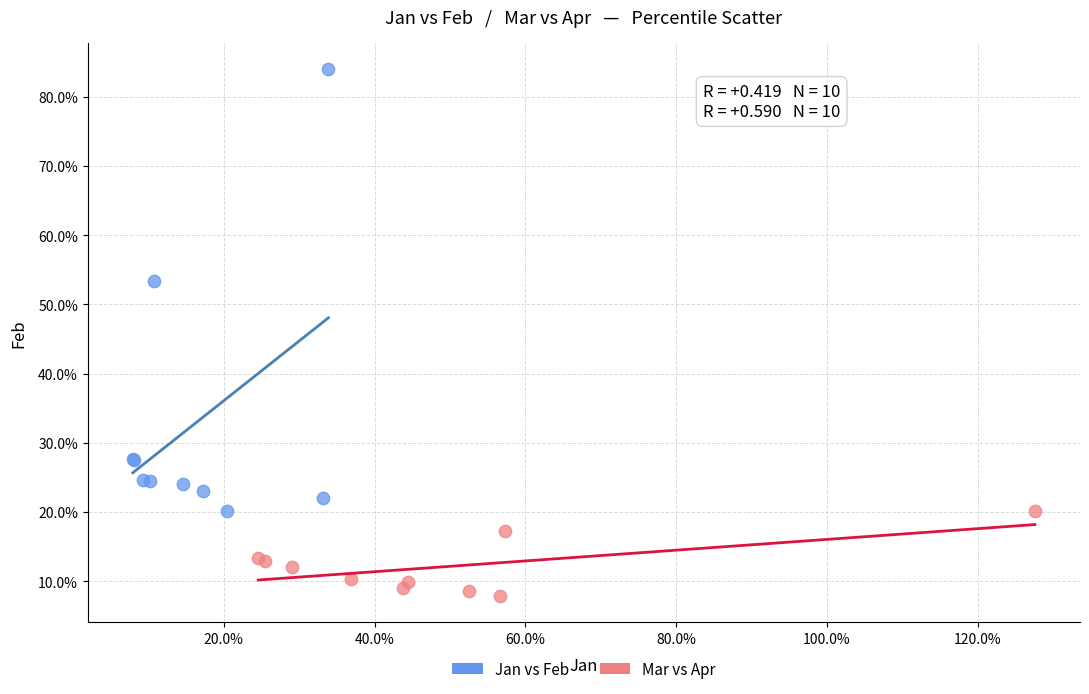

What are all the series names shown in the legend?

Jan vs Feb, Mar vs Apr